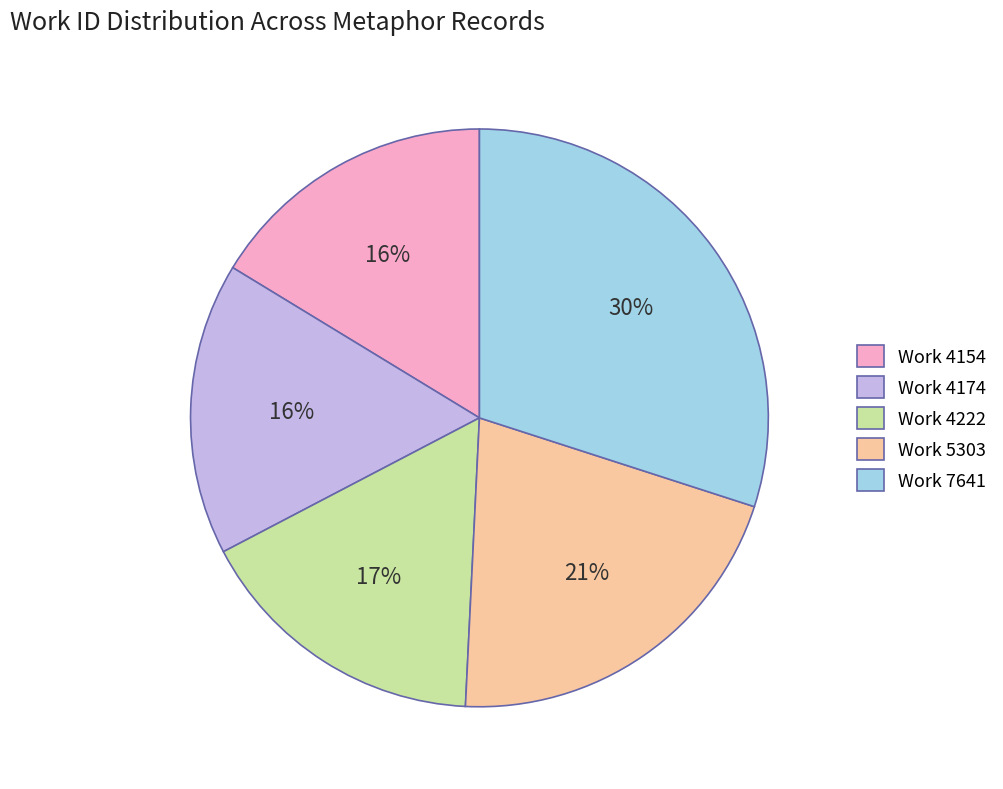

The Work 4174 slice represents 4% of the pie. True or false?

False